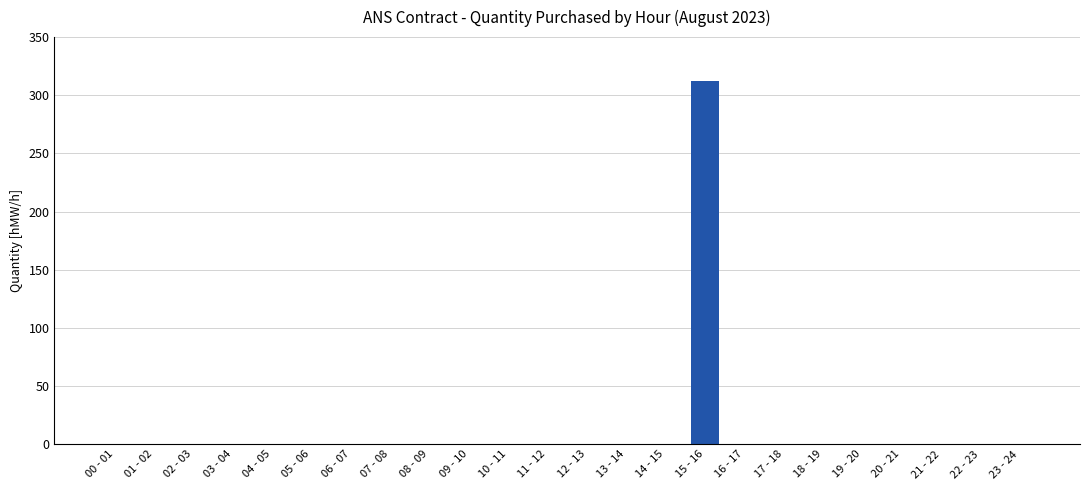

The chart shows a value of 0 at 05 - 06. True or false?

True